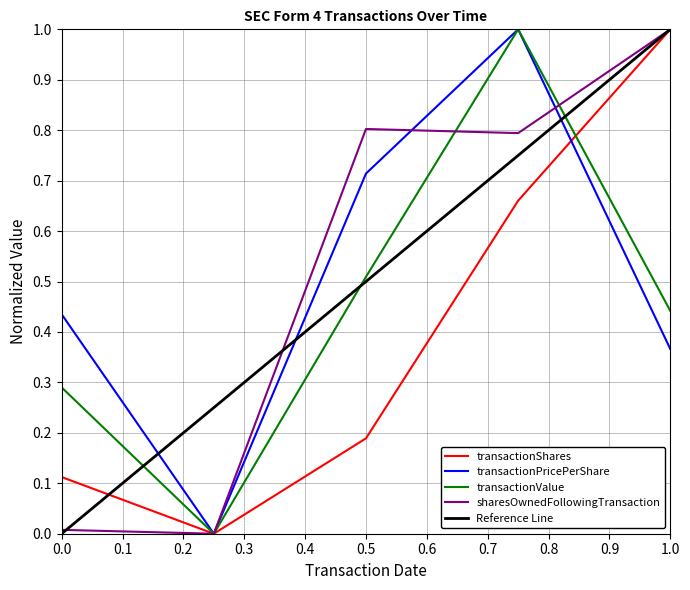

Is it true that sharesOwnedFollowingTransaction equals 1.2 at 0.5?

False